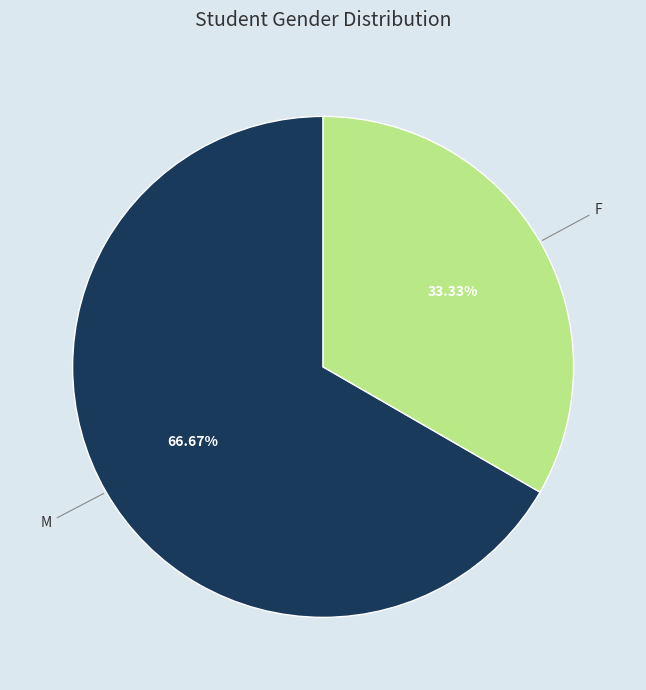

To the nearest percent, what is the average slice percentage?

50%